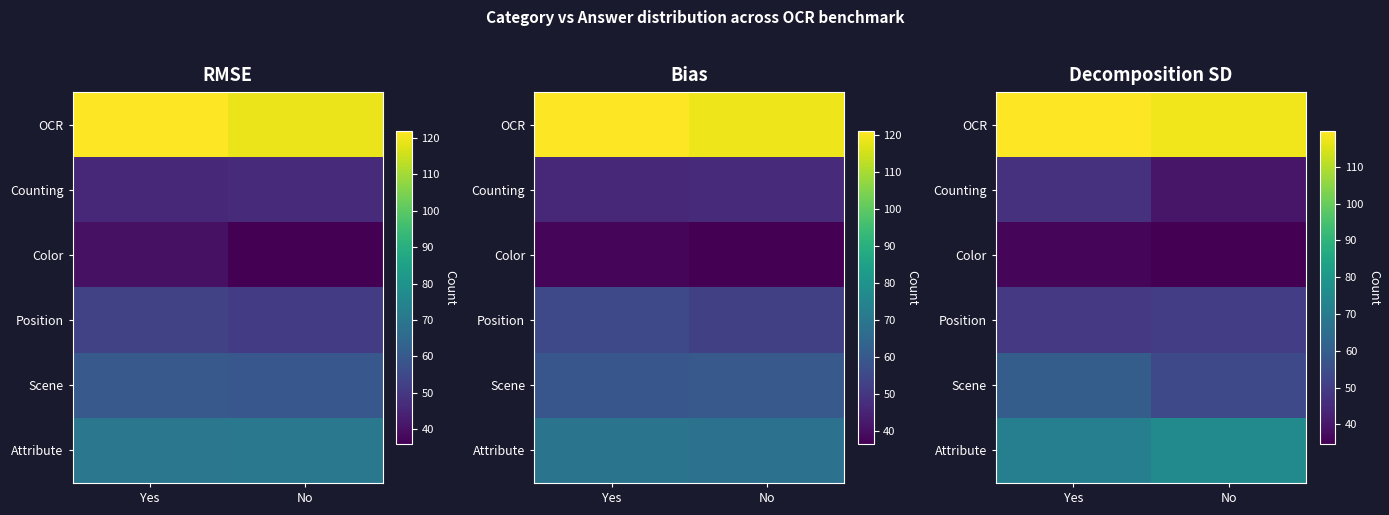

What is the spread (max minus min) of values at Yes?

83.2